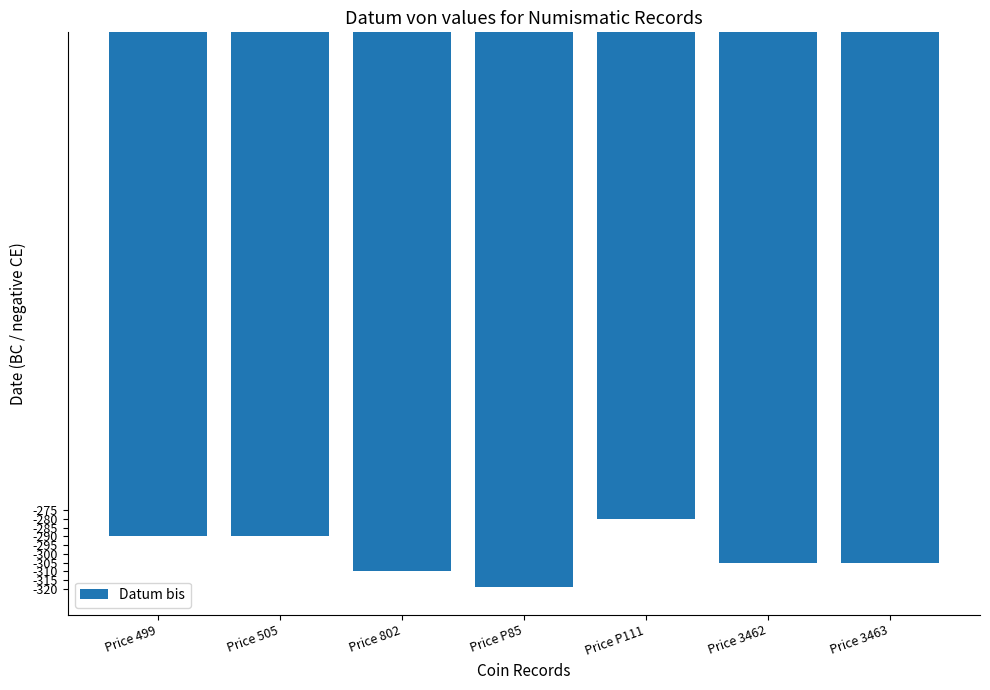

Are the bars grouped side by side (vs. stacked)?

No